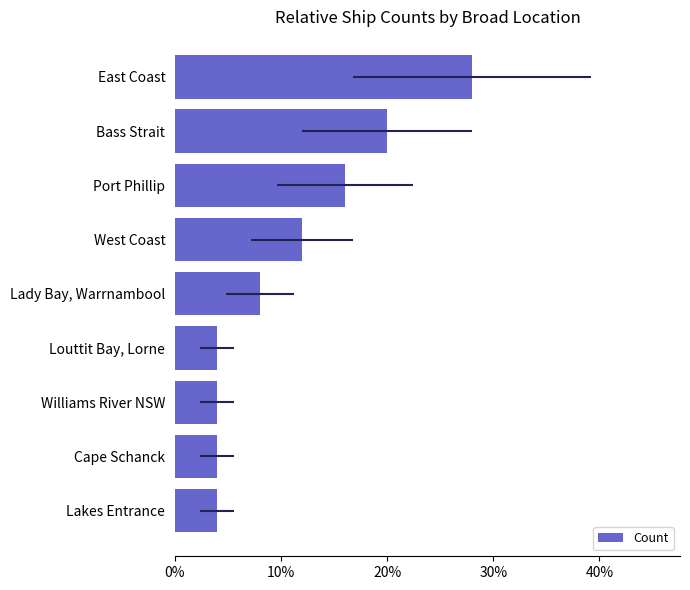

Reading left to right, list all the values displayed in this chart.

4.0	4.0	4.0	4.0	8.0	12.0	16.0	20.0	28.0